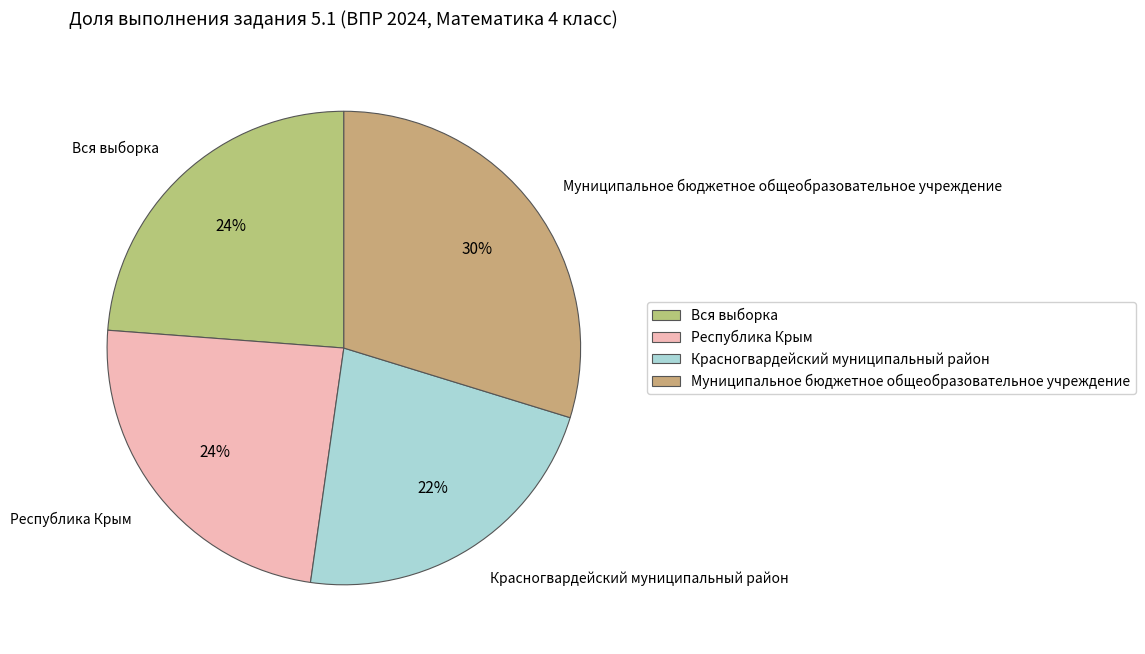

Is there any slice that represents more than half of the pie?

No